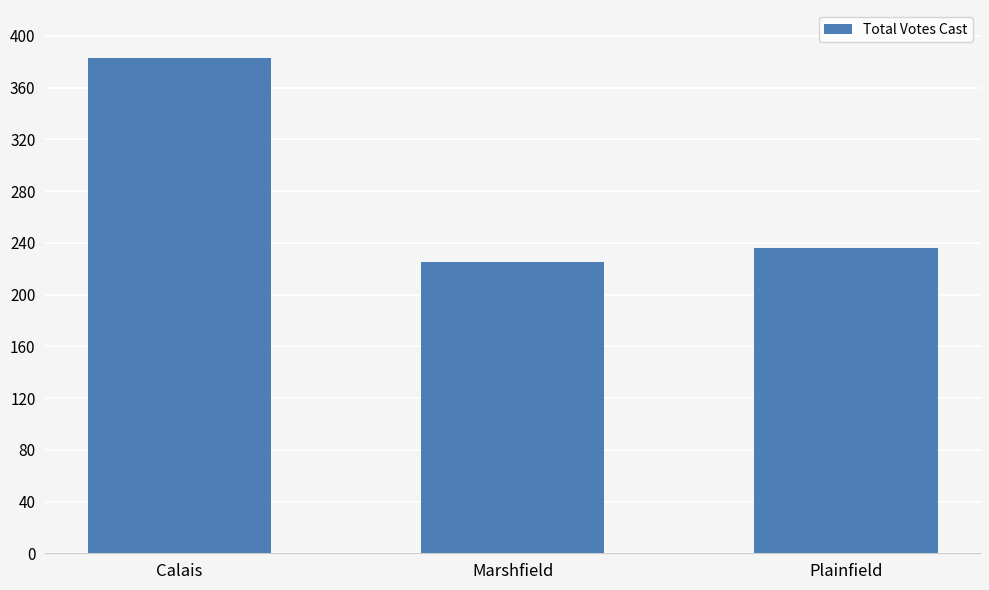

Does the chart contain any negative values?

No